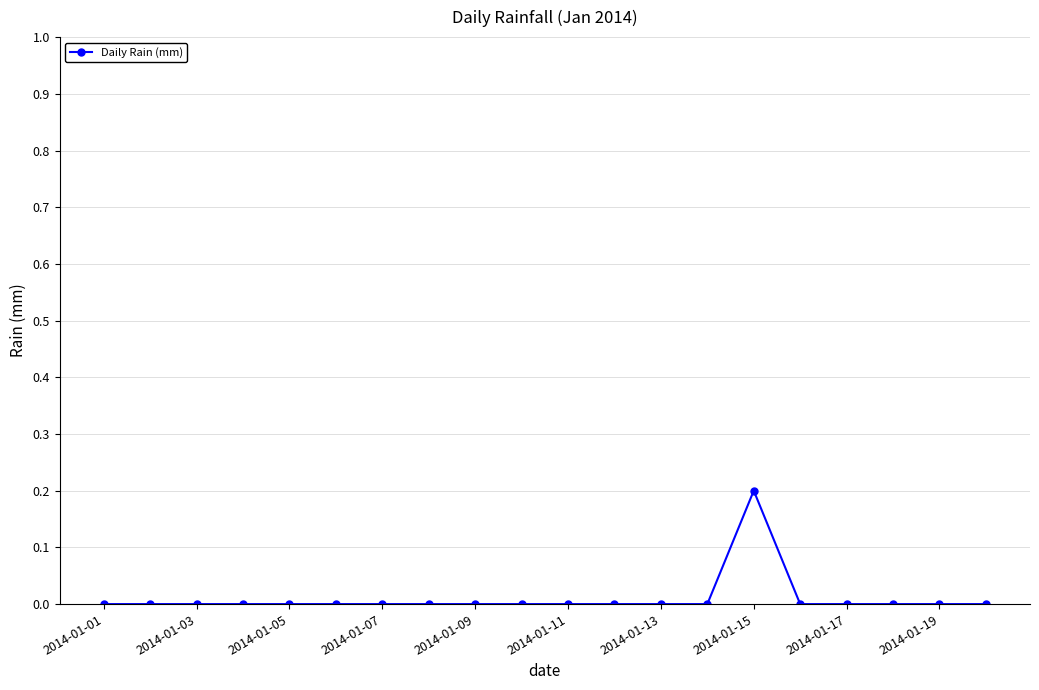

Reading right to left, transcribe all the data shown in this chart.

0.0	0.0	0.0	0.0	0.0	0.2	0.0	0.0	0.0	0.0	0.0	0.0	0.0	0.0	0.0	0.0	0.0	0.0	0.0	0.0